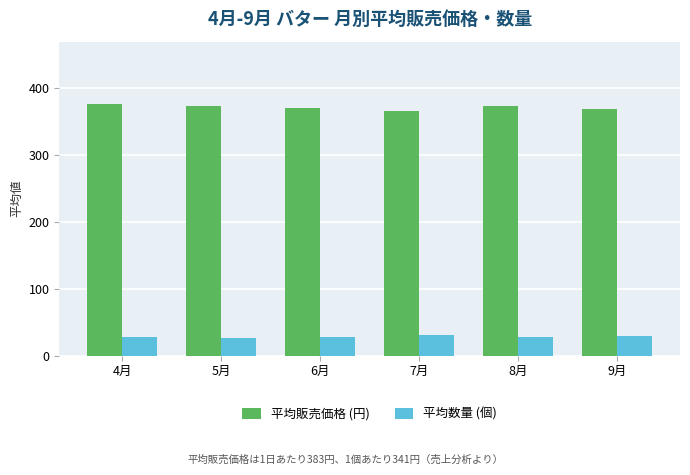

What is the maximum value shown in the chart?

375